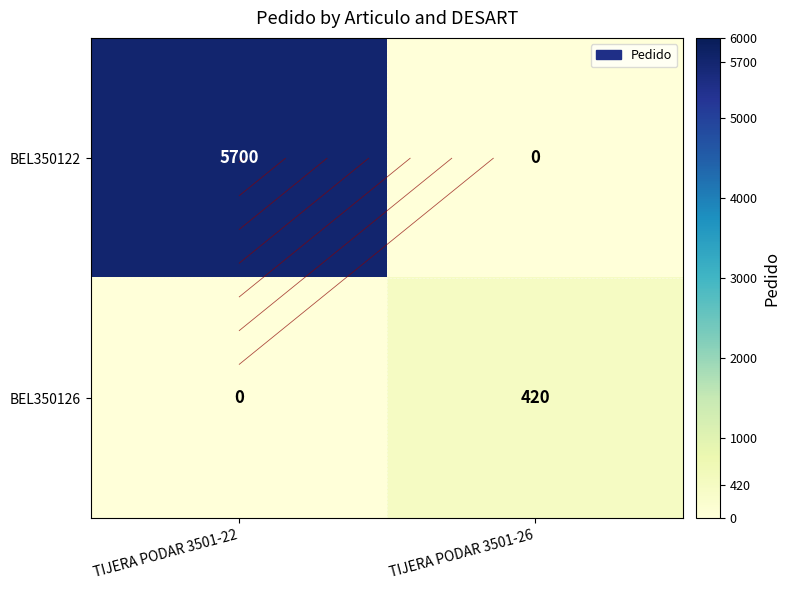

Which series has the largest total across all categories?

BEL350122